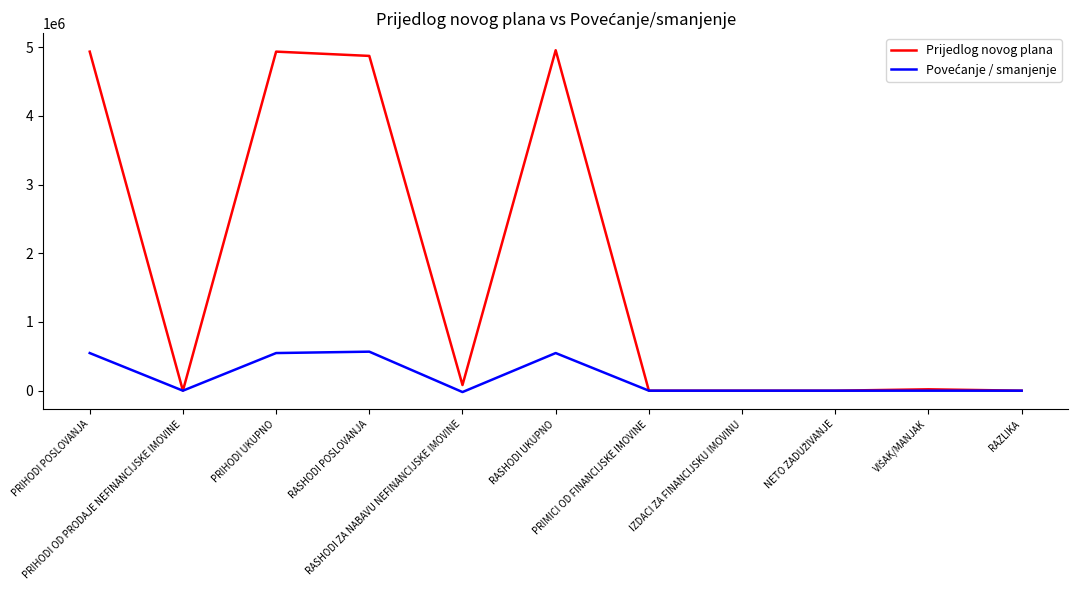

What is the greatest value displayed?

4956514